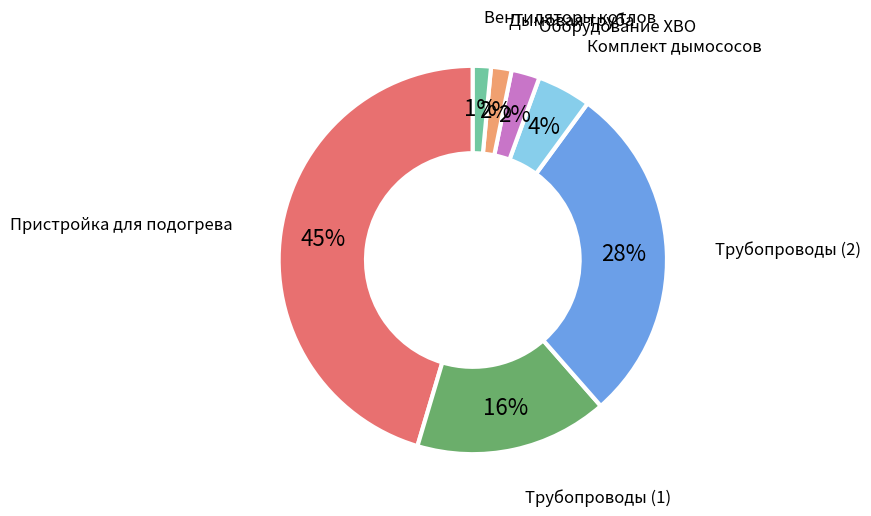

Does any single category account for the majority?

No